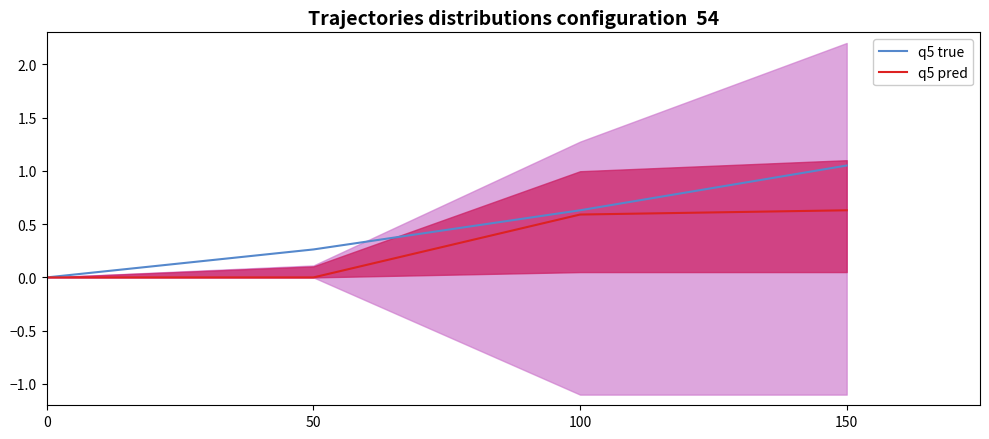

Is it true that q5 pred equals 0.0 at 0?

True